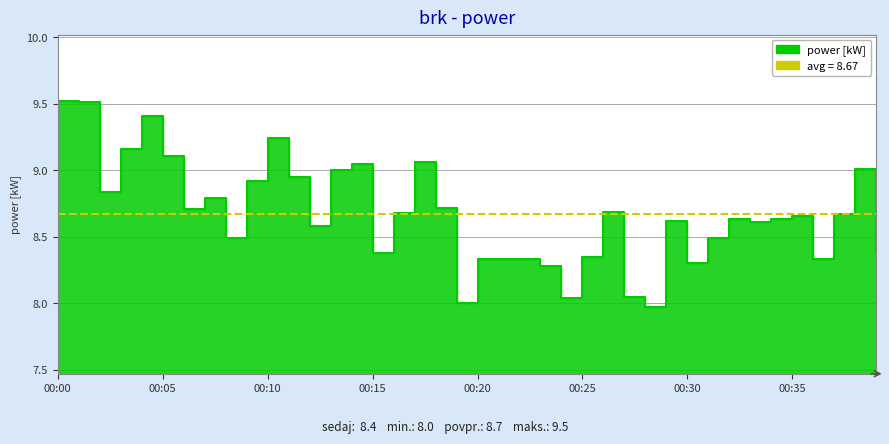

What is the value of the 4th point from the left?

9.2